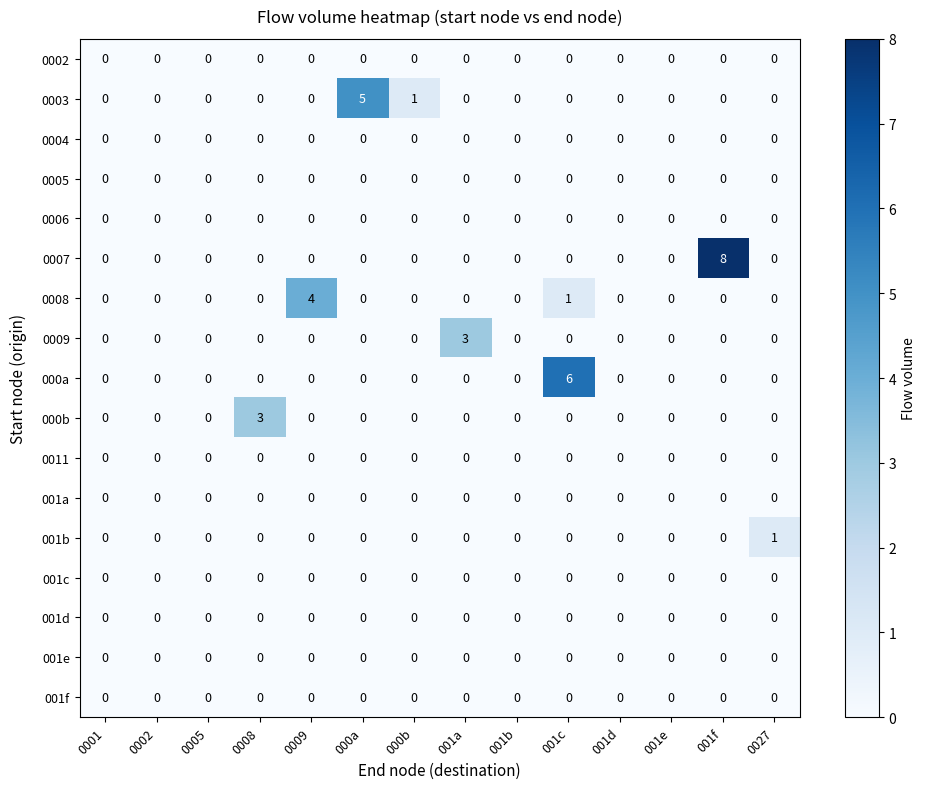

Which series has the largest total across all categories?

0007